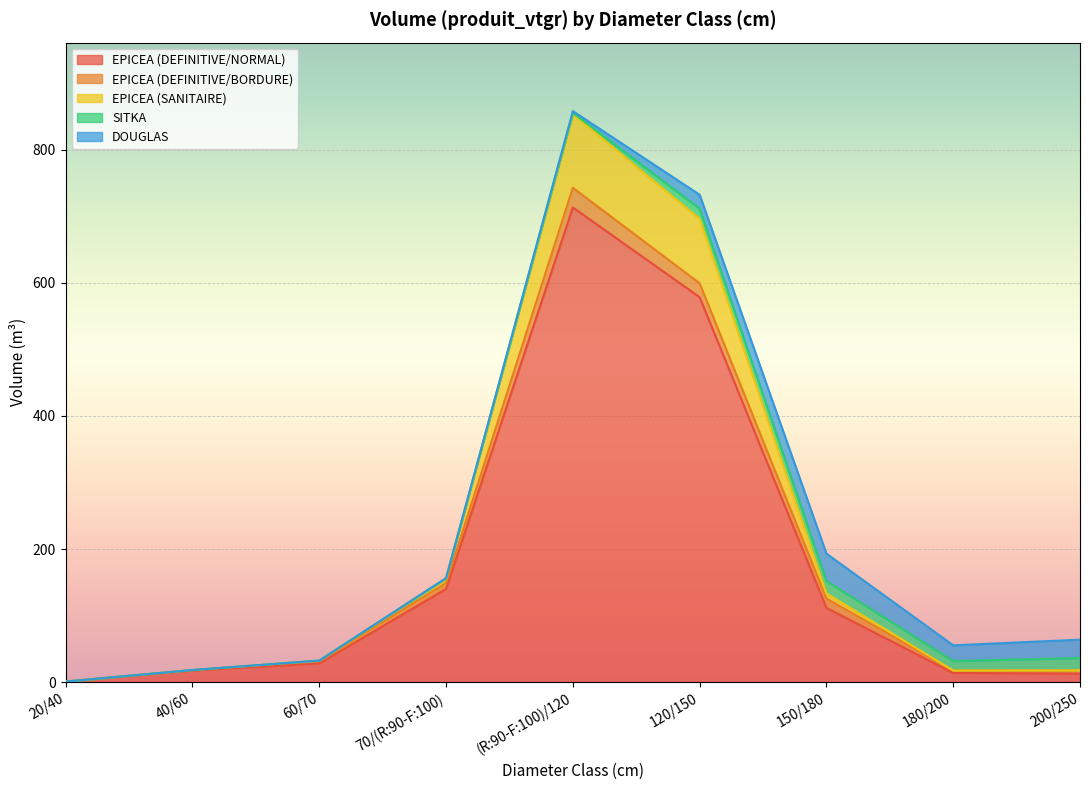

What are all the series names shown in the legend?

EPICEA (DEFINITIVE/NORMAL), EPICEA (DEFINITIVE/BORDURE), EPICEA (SANITAIRE), SITKA, DOUGLAS